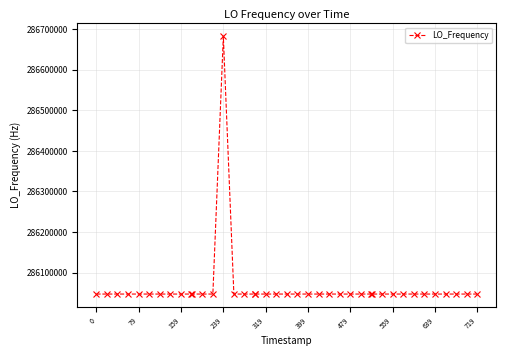

How many data points are less than 286047001?

20